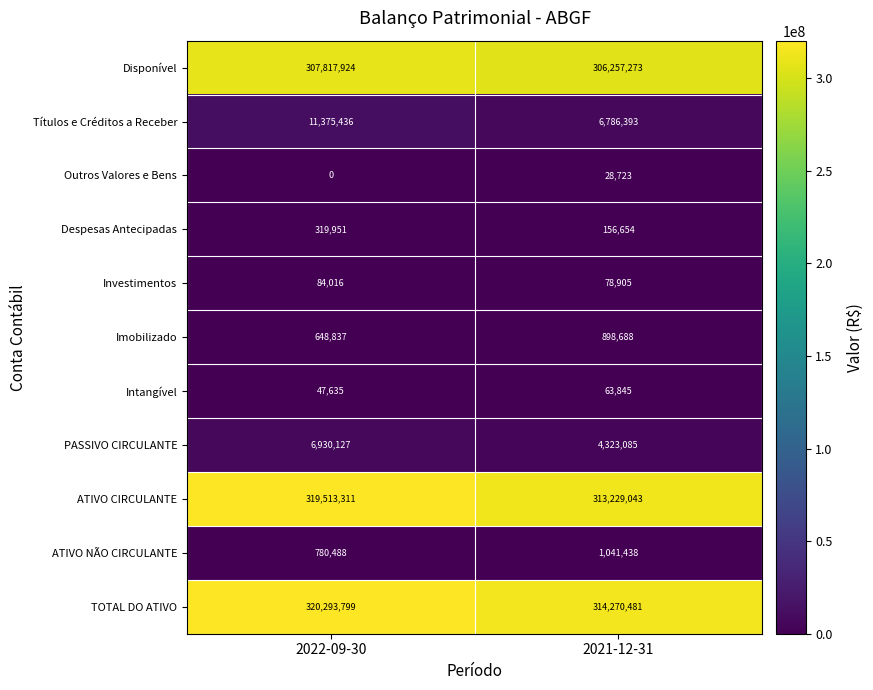

What is the difference between the ATIVO NÃO CIRCULANTE values at 2021-12-31 and 2022-09-30?

260950